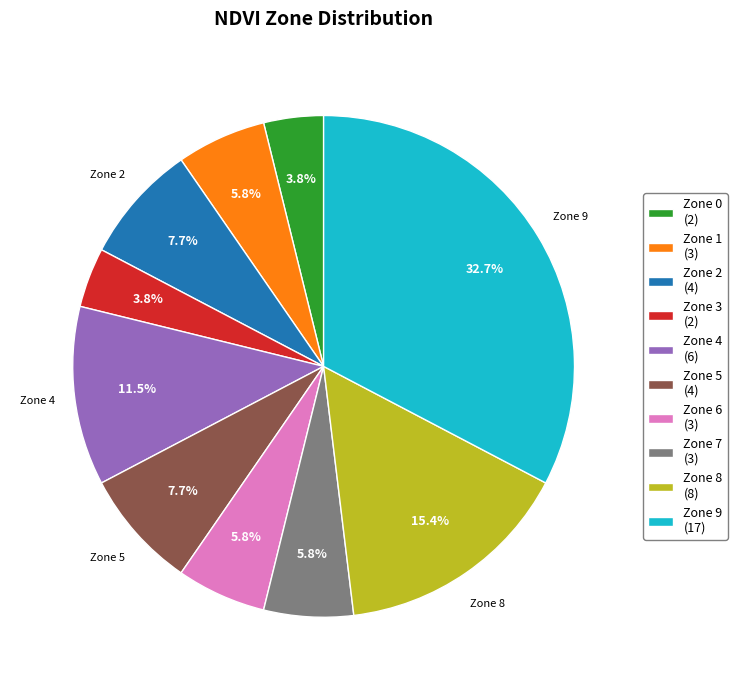

Count the number of slices in the pie.

10